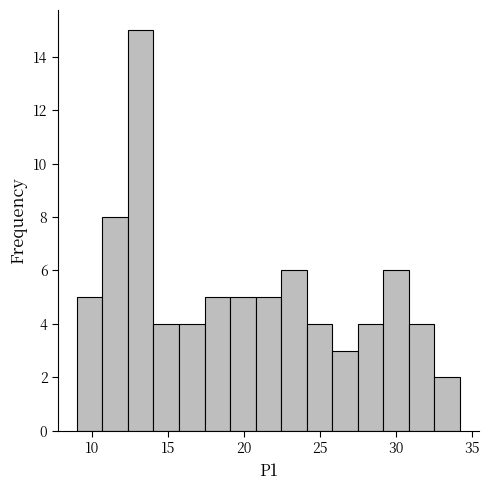

Read against the x-axis, roughly where is the centre of the tallest bar?

13.0